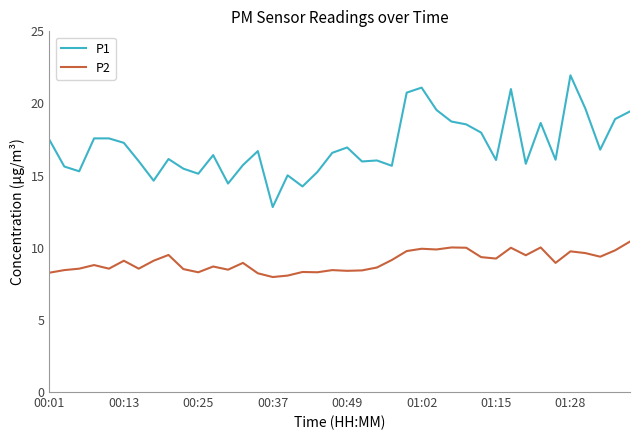

True or false: P2 and P1 cross at least once.

False